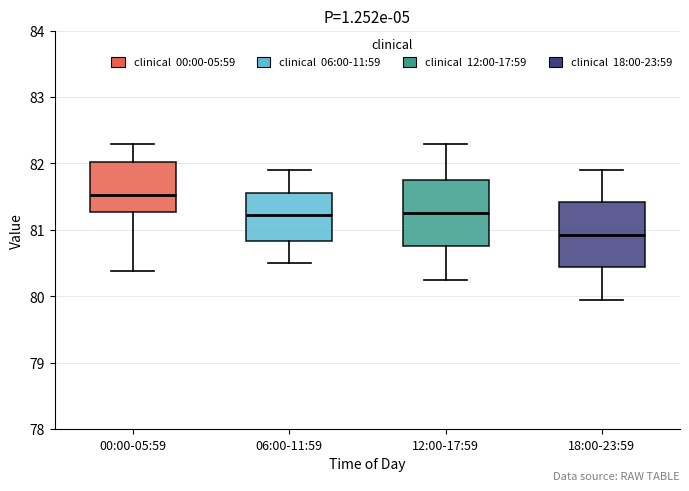

Which box's median line is the lowest?

18:00-23:59